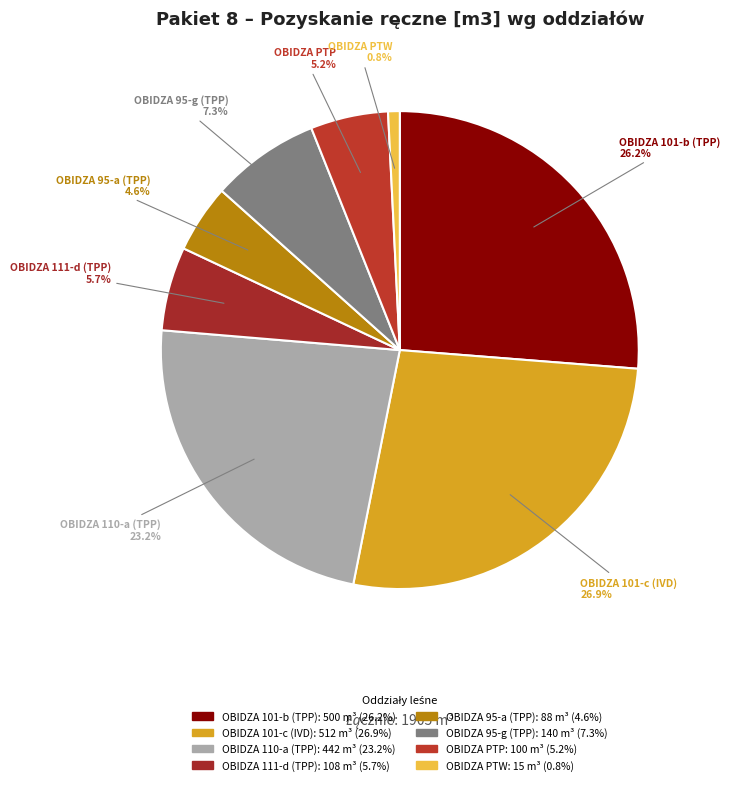

How many segments does this pie chart have?

8